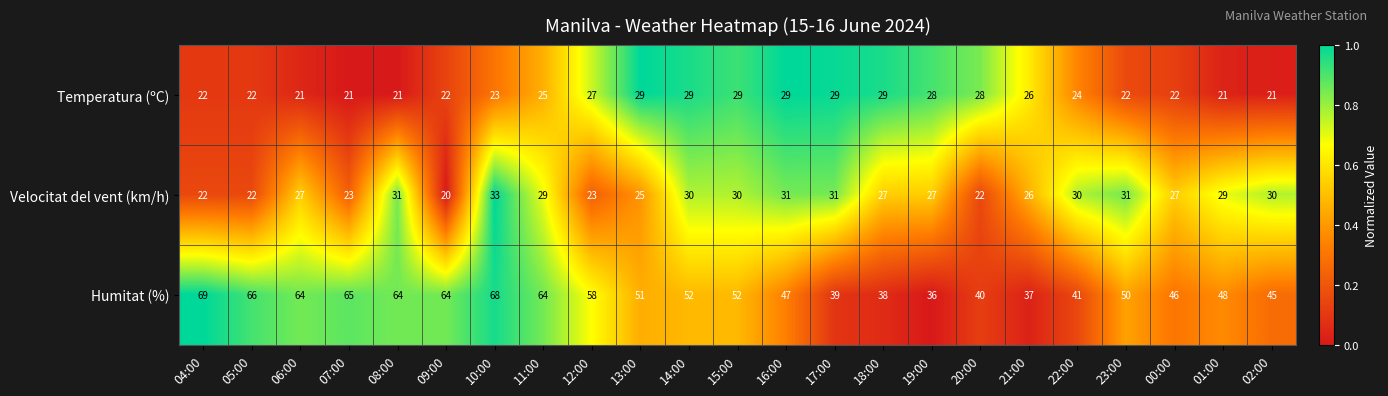

Rank the series at 10:00 from lowest to highest value.

Temperatura (ºC), Velocitat del vent (km/h), Humitat (%)